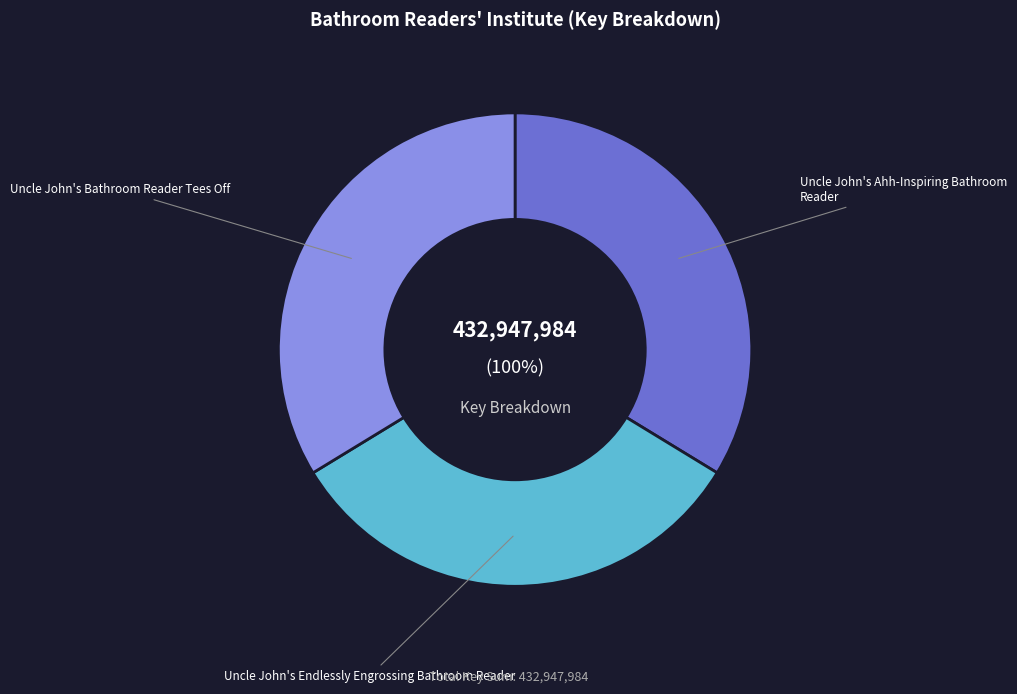

Do 3 and 1 together represent more than half of the pie?

Yes